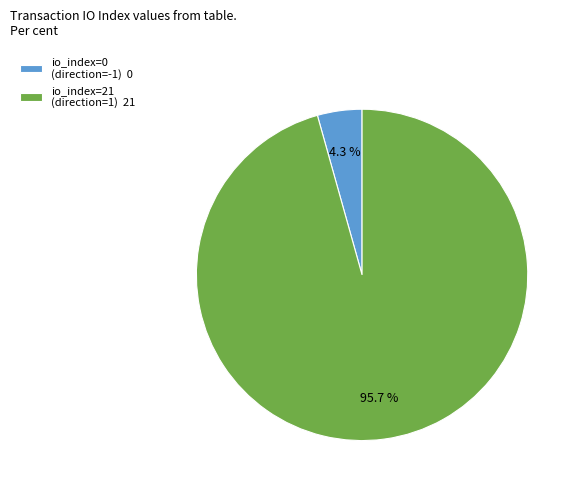

What is the smallest slice in the pie chart?

io_index=0 (direction=-1) 0